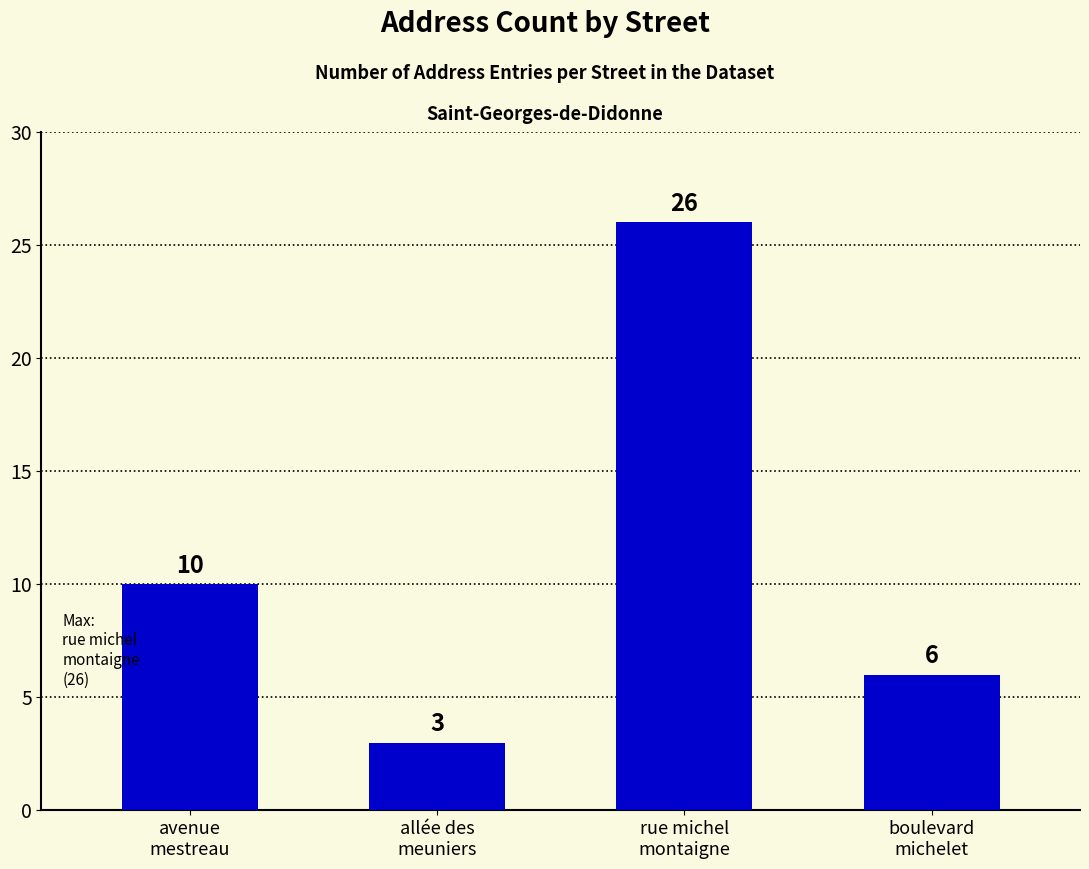

What is the change in value from rue michel
montaigne to boulevard
michelet?

-20